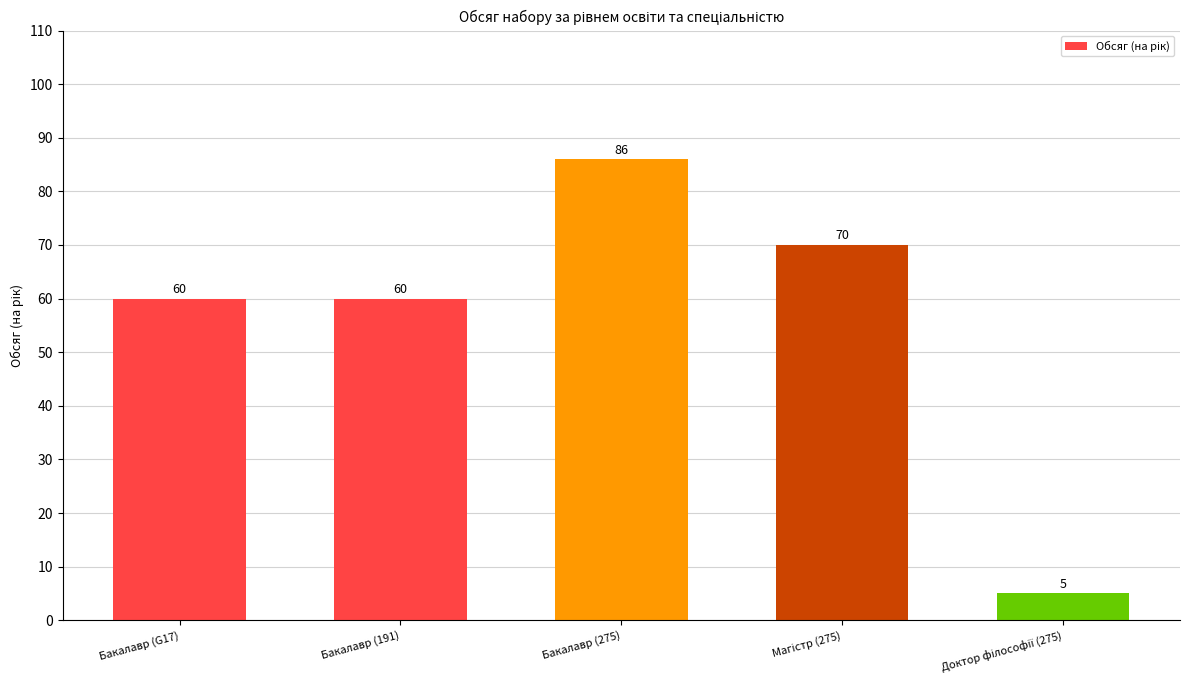

Count the number of data series in this chart.

1